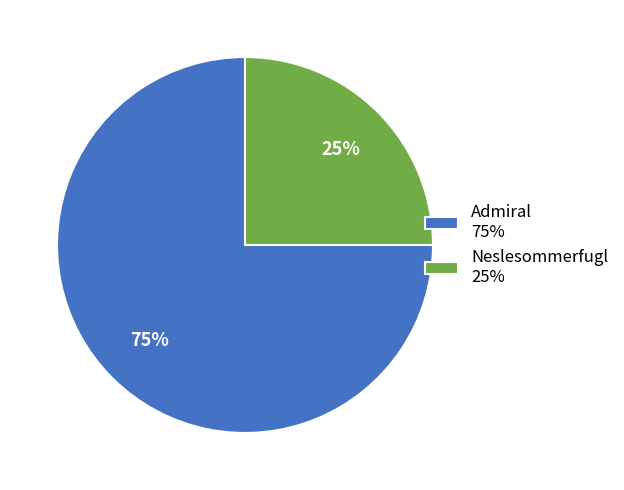

To the nearest percent, what percentage of the pie is Neslesommerfugl?

25%